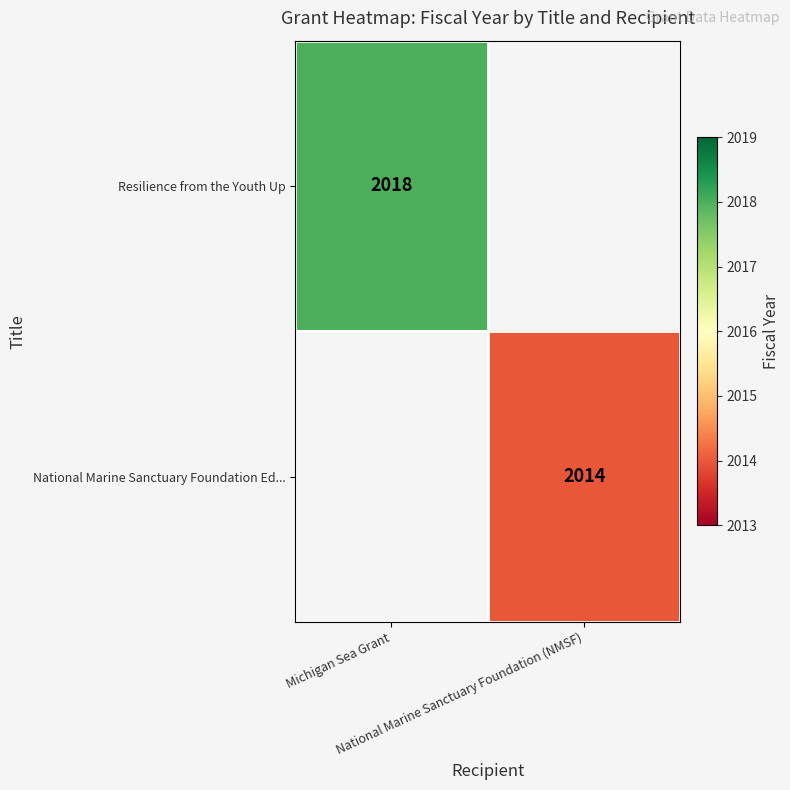

At how many categories does at least one series exceed 2017?

1